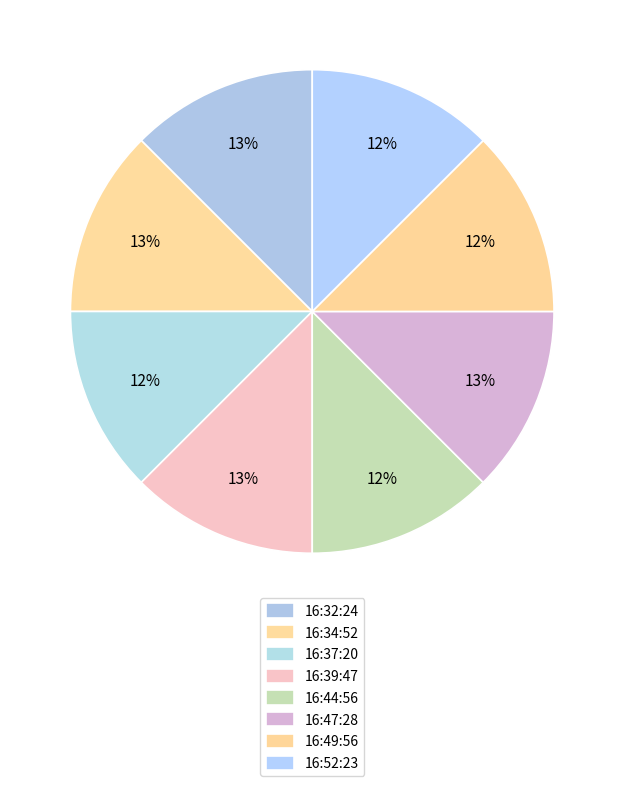

Count the number of slices in the pie.

8